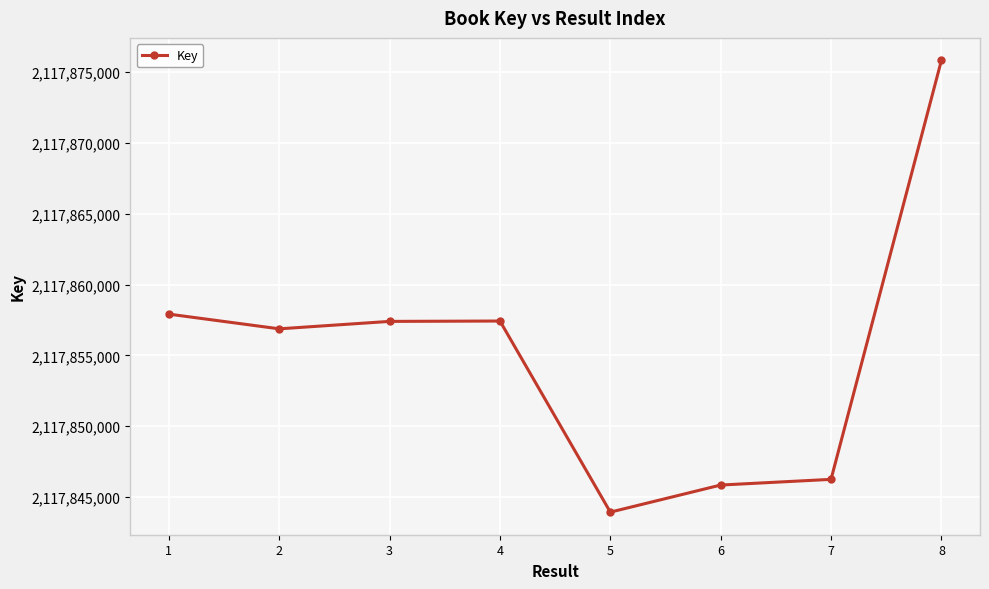

What is the maximum value shown in the chart?

2117875821